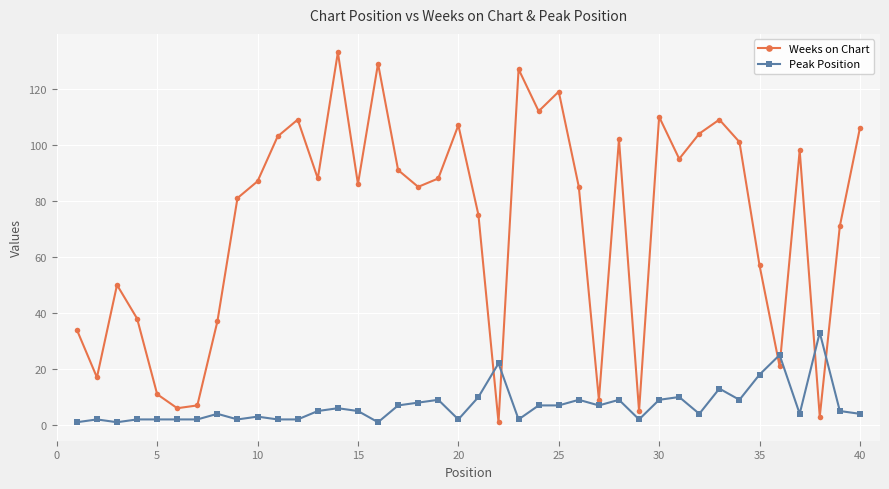

At how many categories does at least one series exceed 67?

26